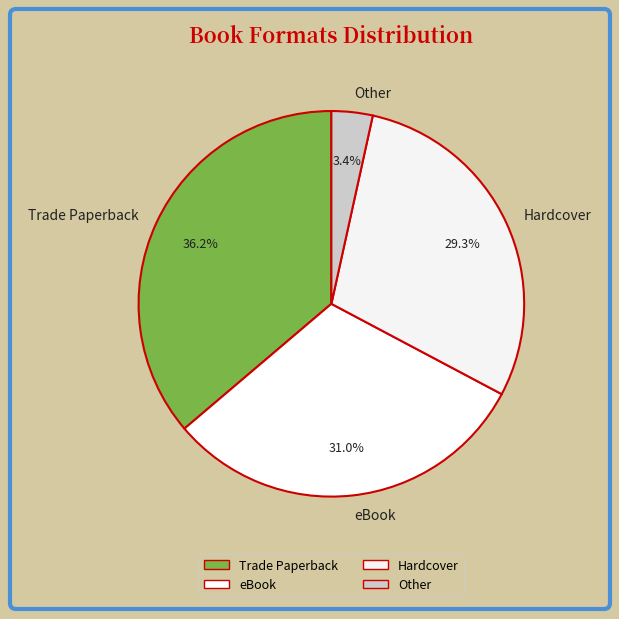

To the nearest percent, what portion does Hardcover represent?

29%